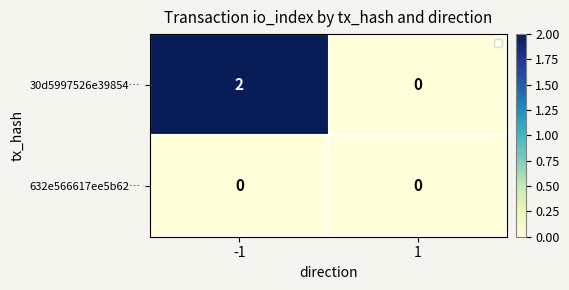

The value of 30d5997526e39854… at -1 is 2. True or false?

True